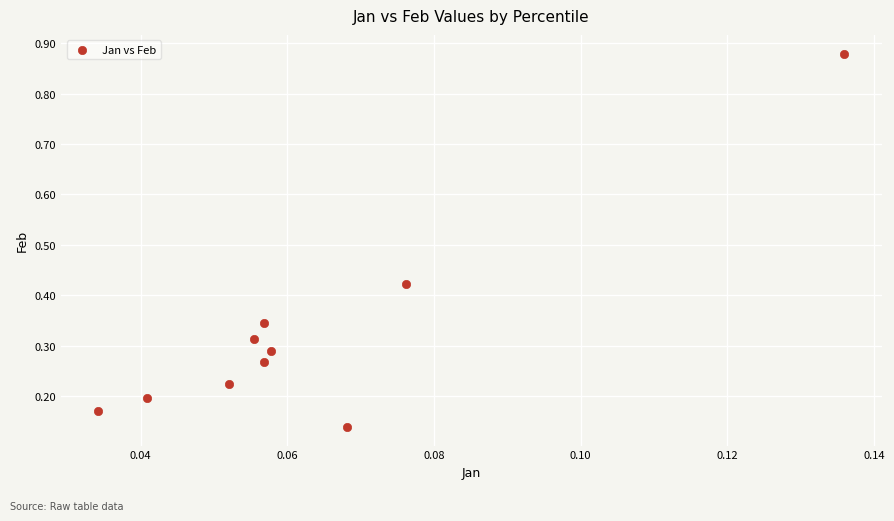

What is the range of Y values (max minus min)?

0.7